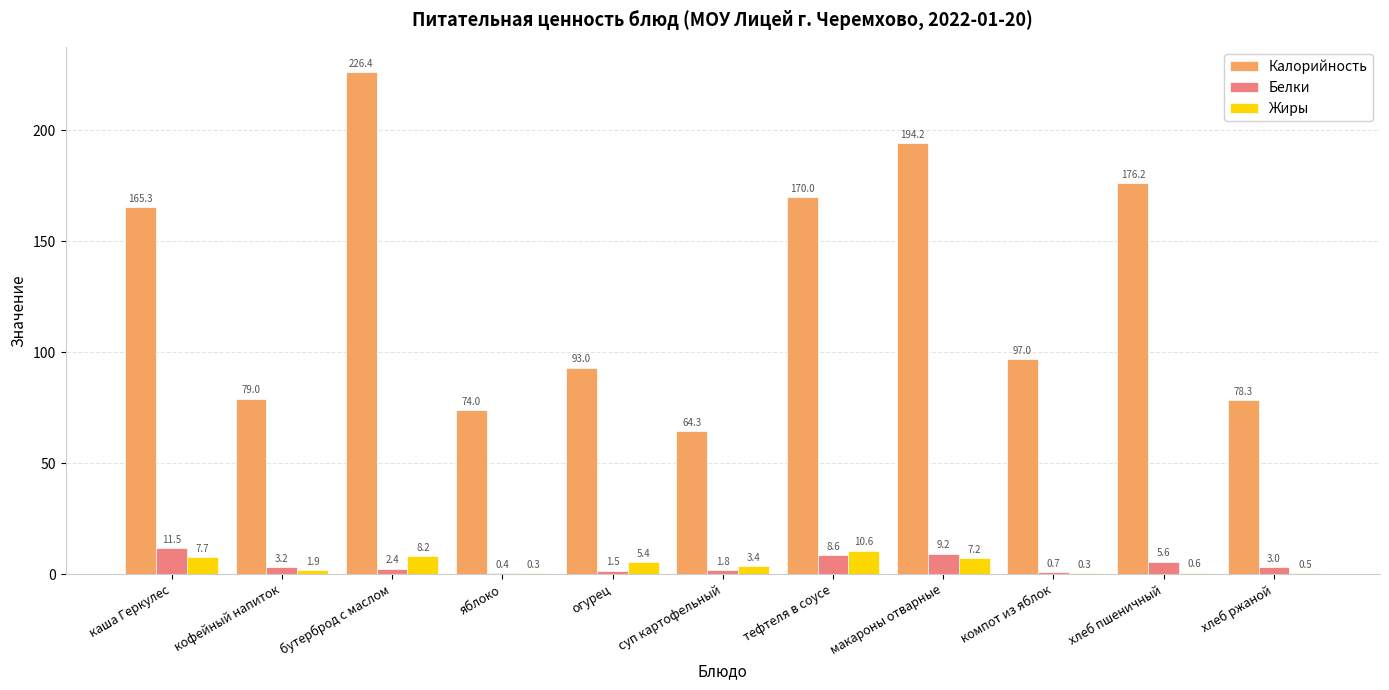

How many data points in Белки are above 2?

7